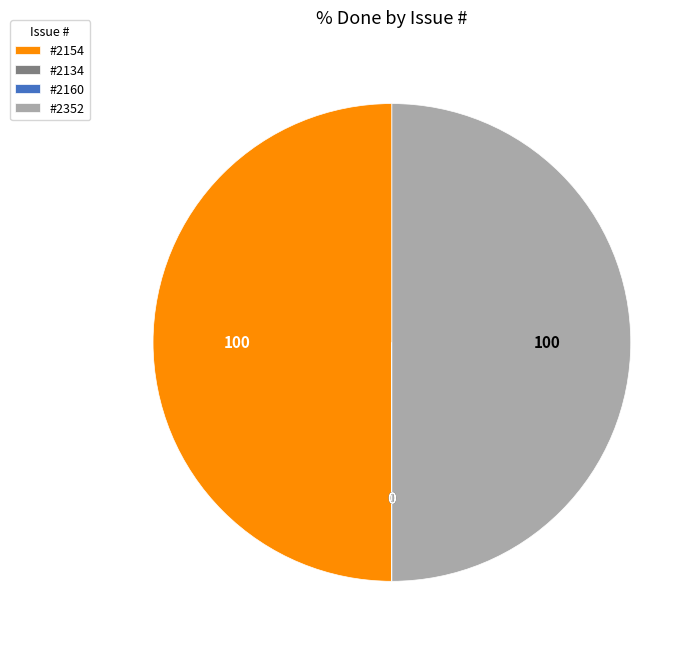

True or false: #2352 accounts for 50% of the total.

True